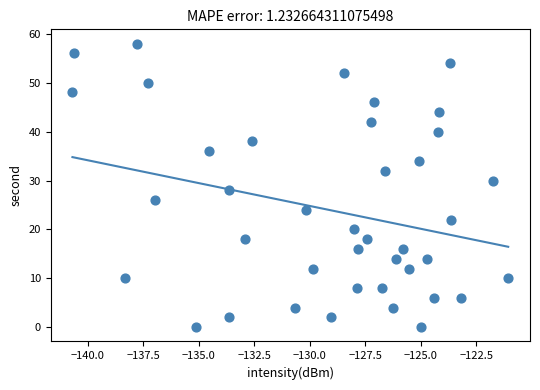

What is the range of Y values (max minus min)?

58